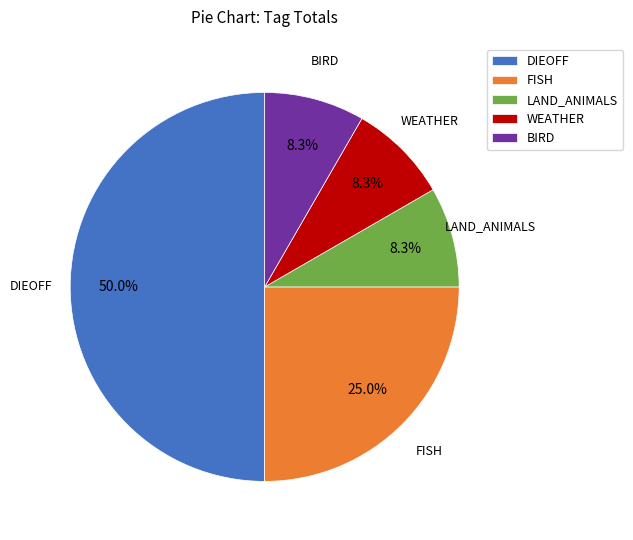

To the nearest percent, what is the difference between the DIEOFF and FISH slice percentages?

25%